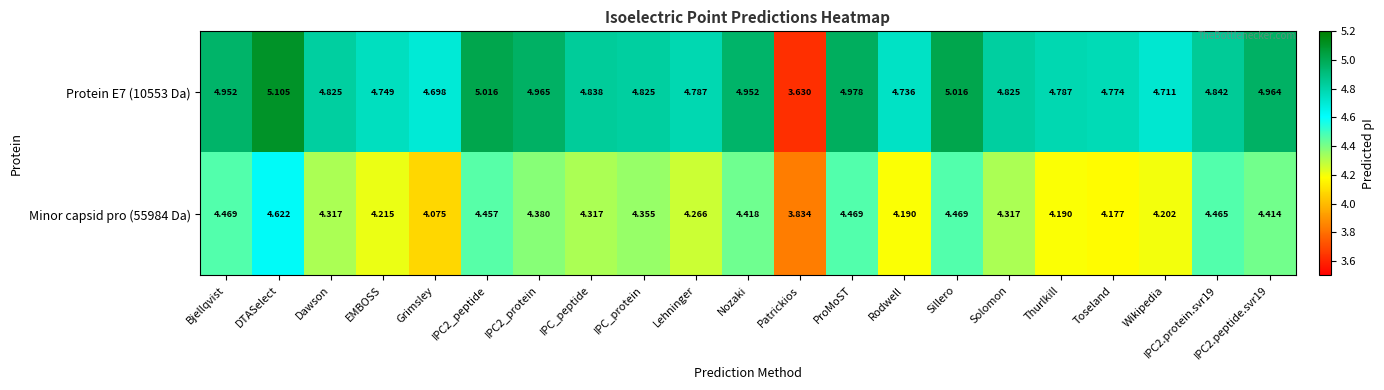

Is the value of Protein E7 (10553 Da) at Toseland greater than the value of Minor capsid pro (55984 Da) at EMBOSS?

Yes